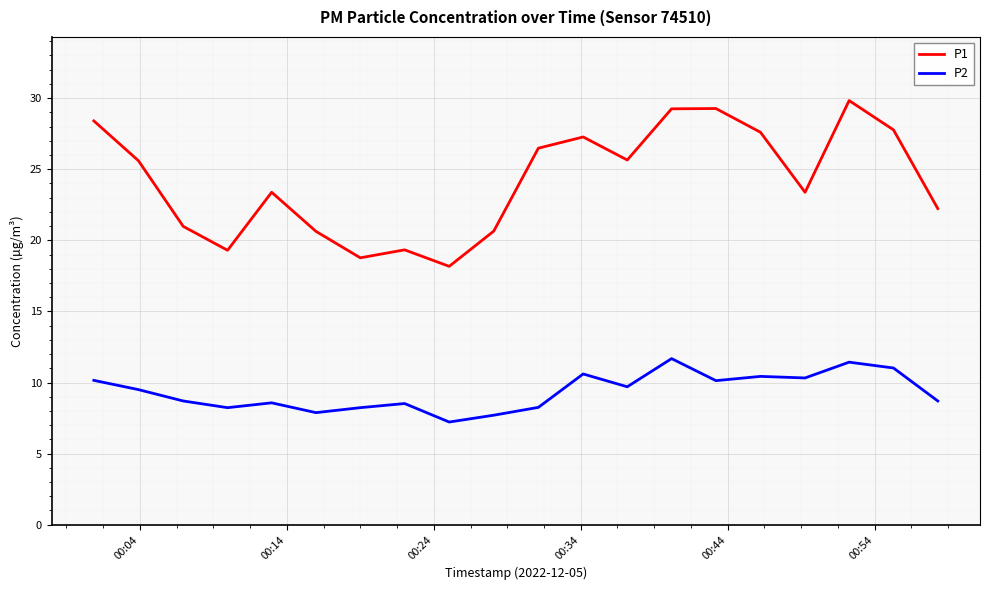

Rank the series by their average value, from lowest to highest.

P2, P1